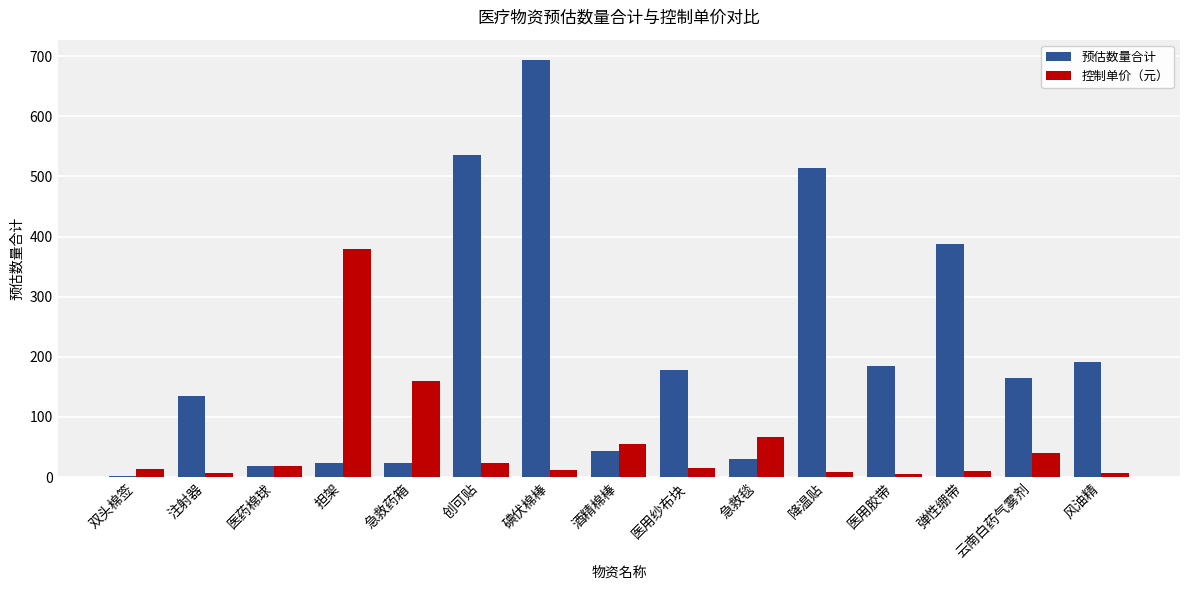

What is the total value across all series at 降温贴?

522.0